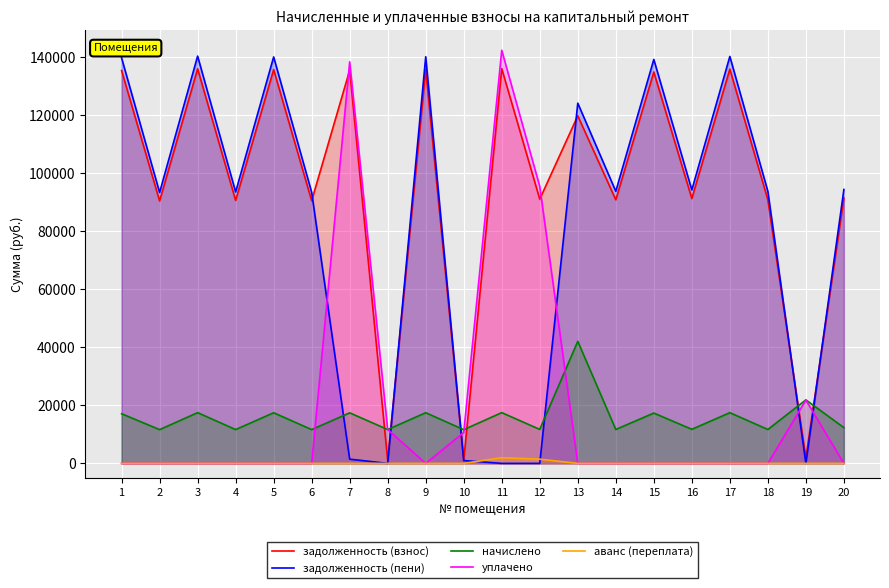

Where is the first local minimum for начислено?

2